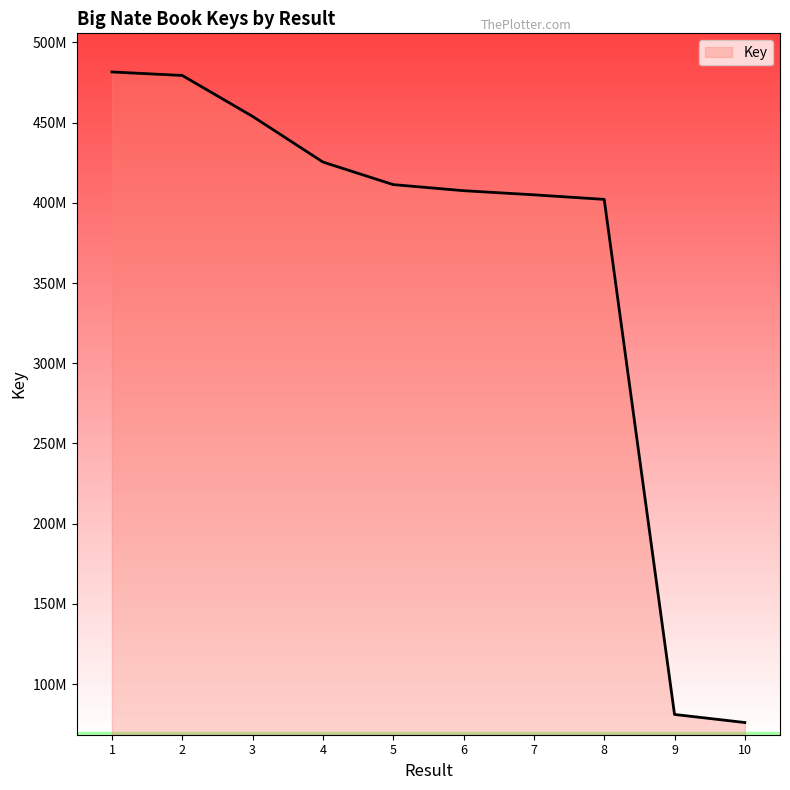

Does the chart display data point markers on the line(s)?

No